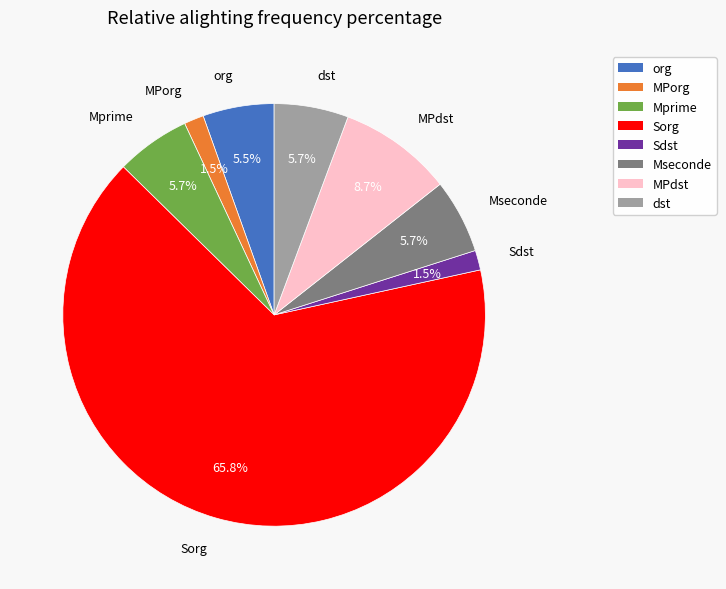

What is the ratio of the value at dst to the value at Mseconde?

1.0